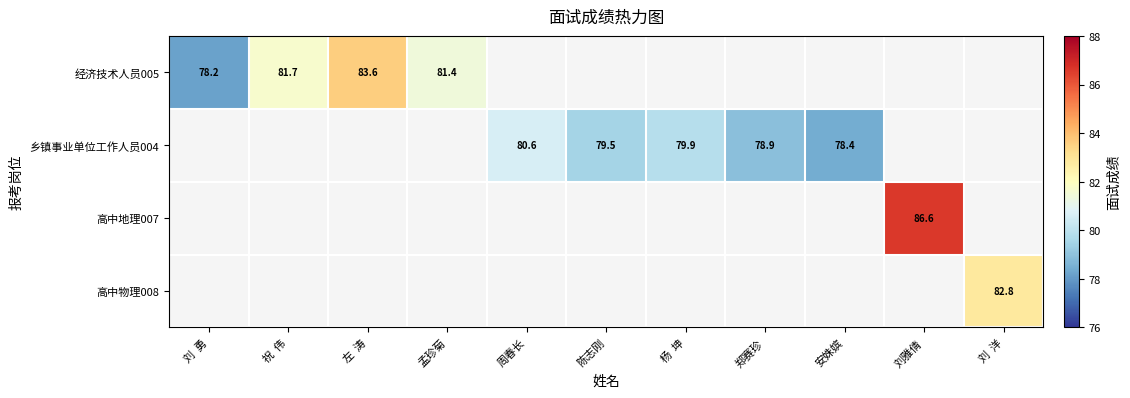

What is the sum of the 乡镇事业单位工作人员004 values at 郑赛珍 and 杨  坤?

158.8